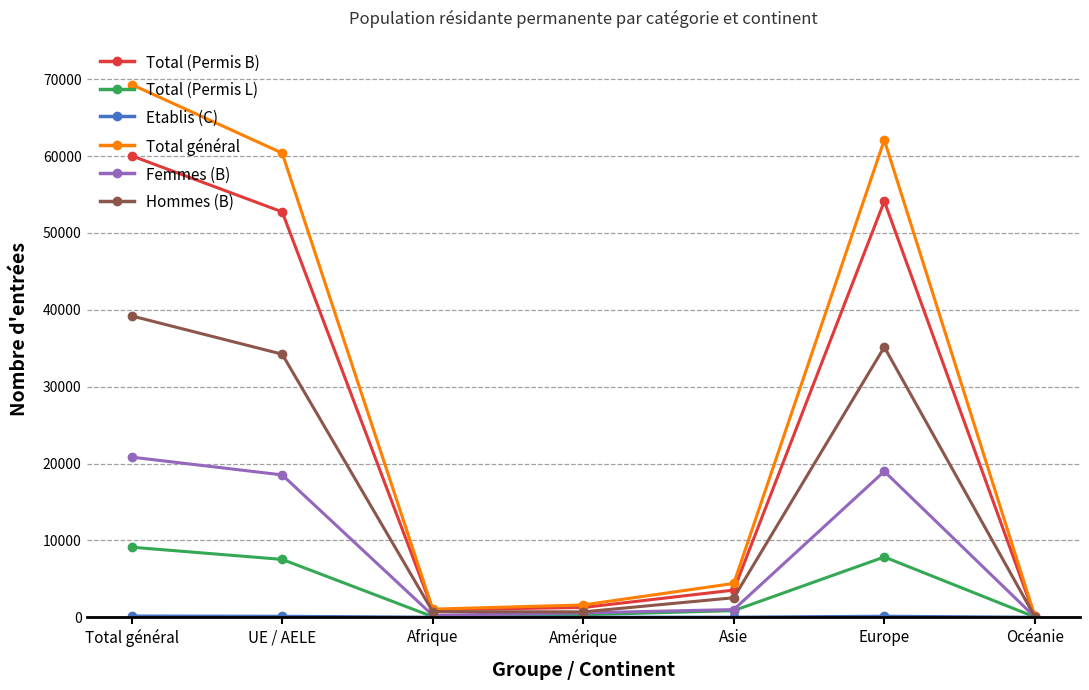

Which series has the largest total across all categories?

Total général